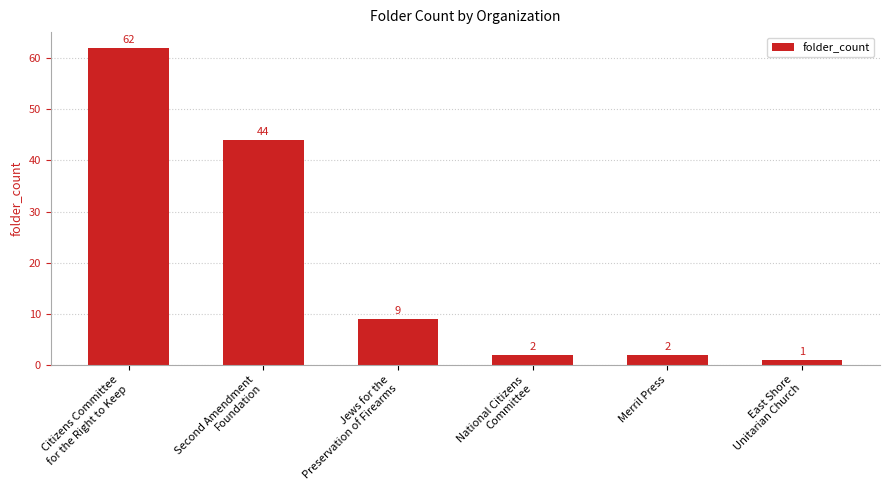

How many values are below 9?

3